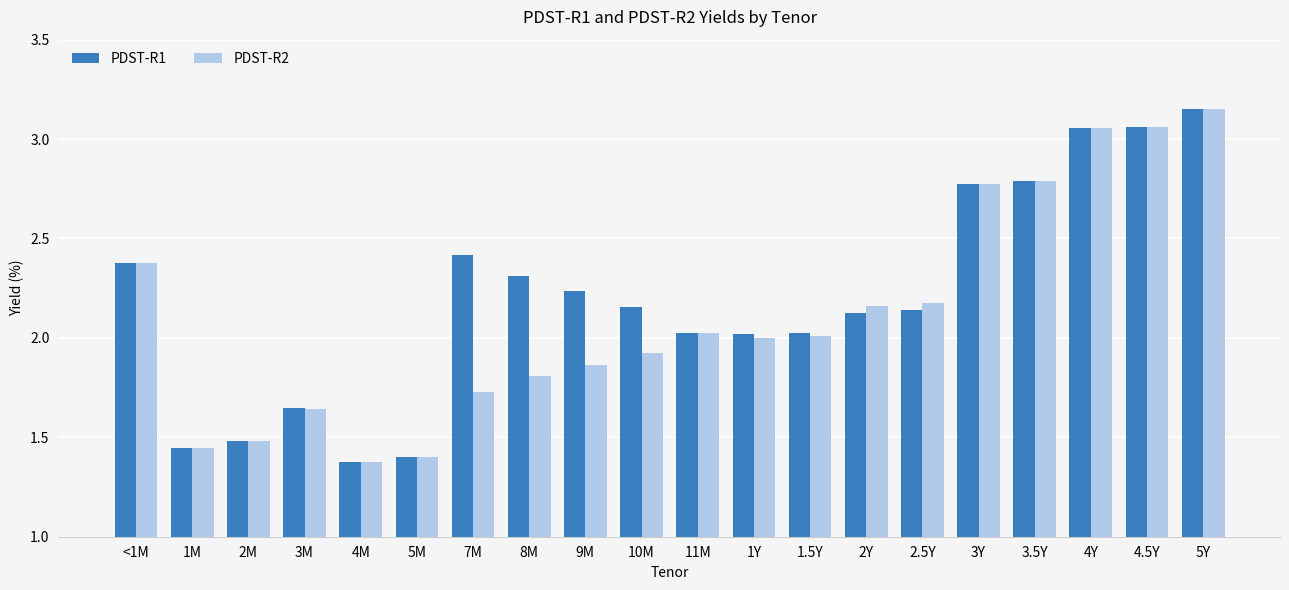

At which label does PDST-R2 reach its peak?

5Y